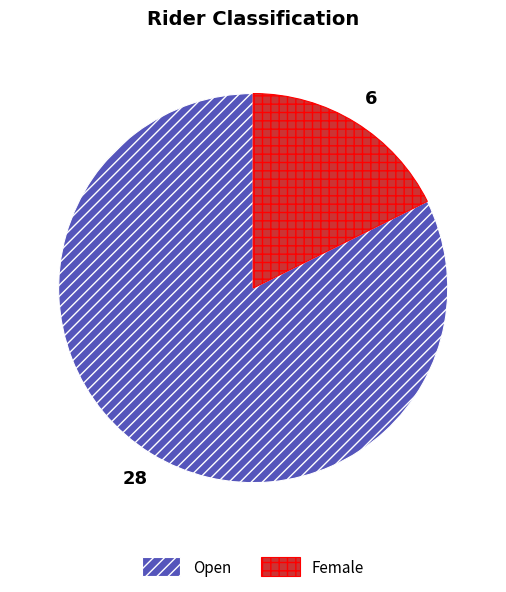

How many slices are in this pie chart?

2